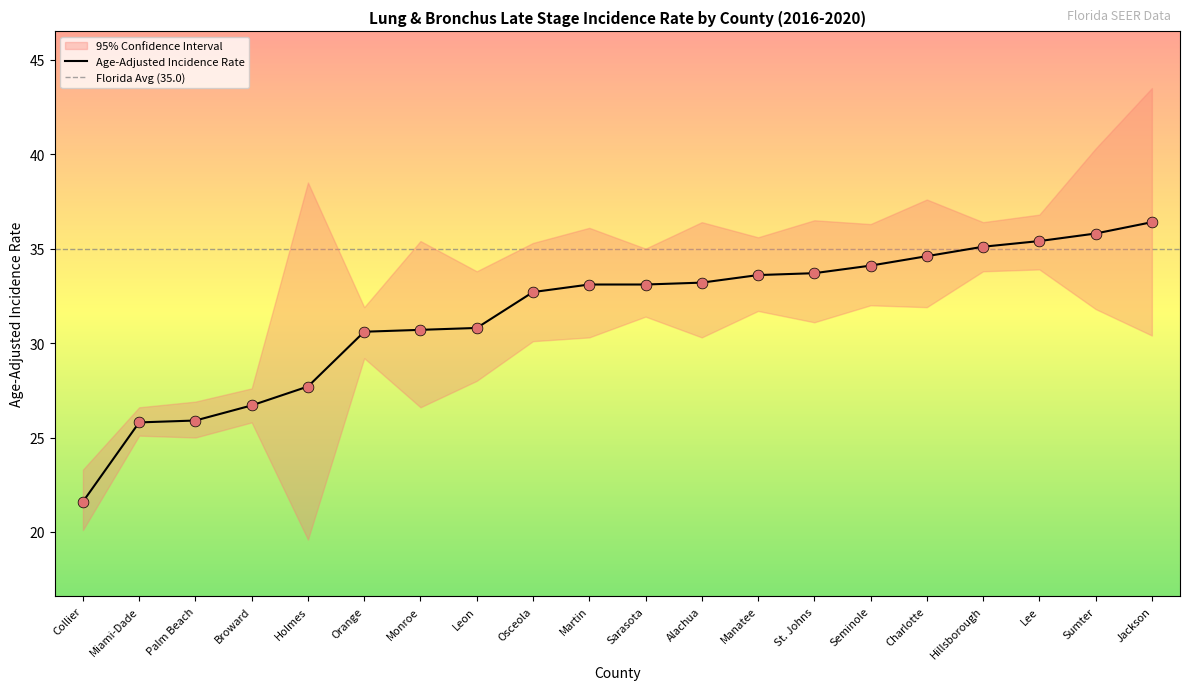

At which category is the sum across all series the highest?

Jackson